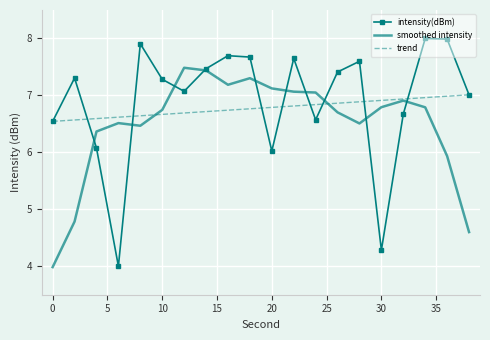

Which series has the widest spread of values?

intensity(dBm)